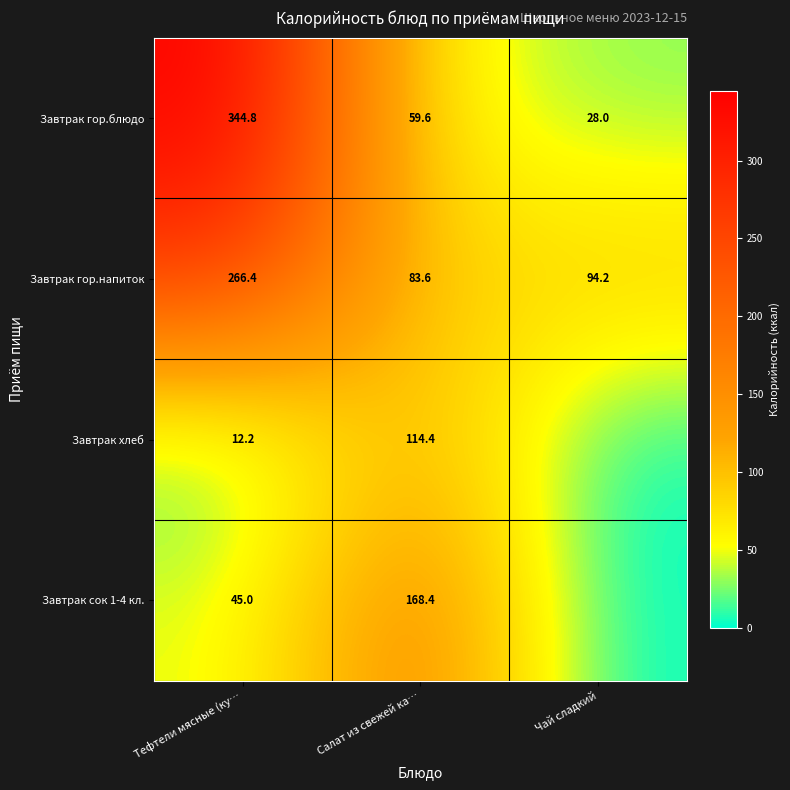

What is the spread (max minus min) of values at Тефтели мясные (ку…?

332.6